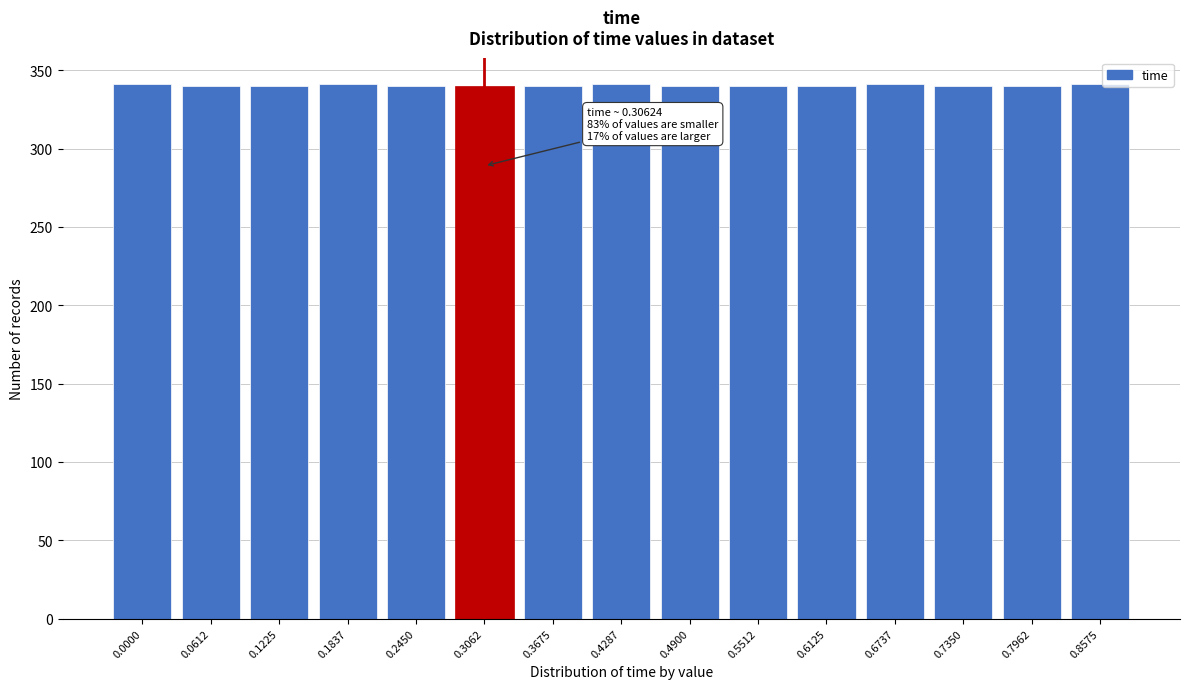

What is the greatest value displayed?

341